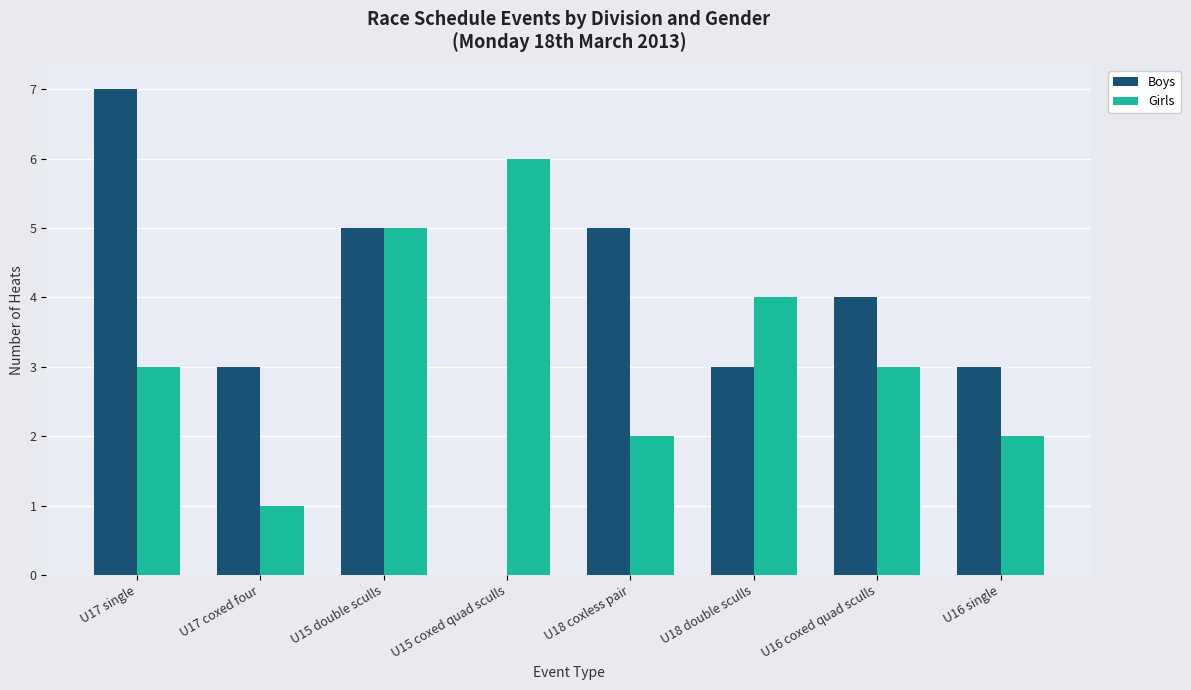

The Girls series shows 4 at U16 coxed quad sculls. True or false?

False